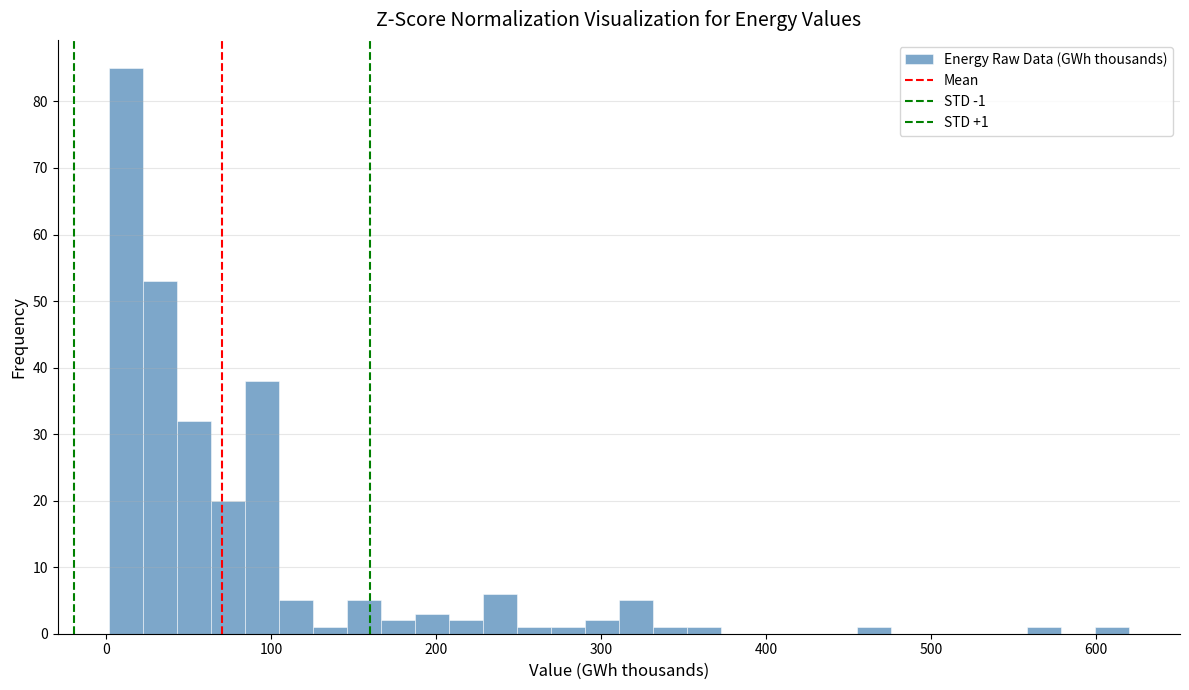

Around what value on the x-axis is the tallest bar? Give the approximate position of its centre, as read against the axis.

10